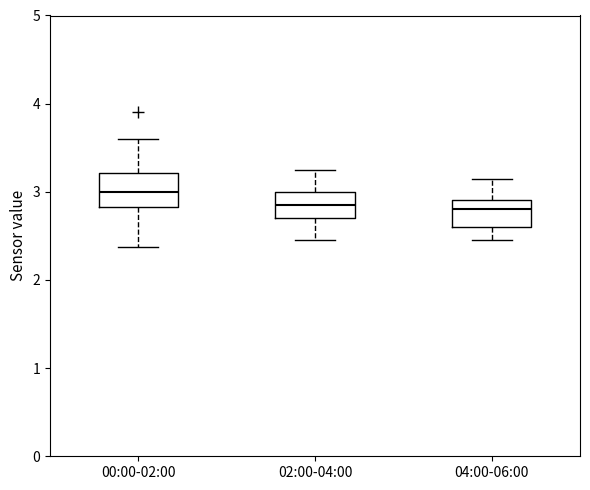

Which box's median line is the highest?

00:00-02:00